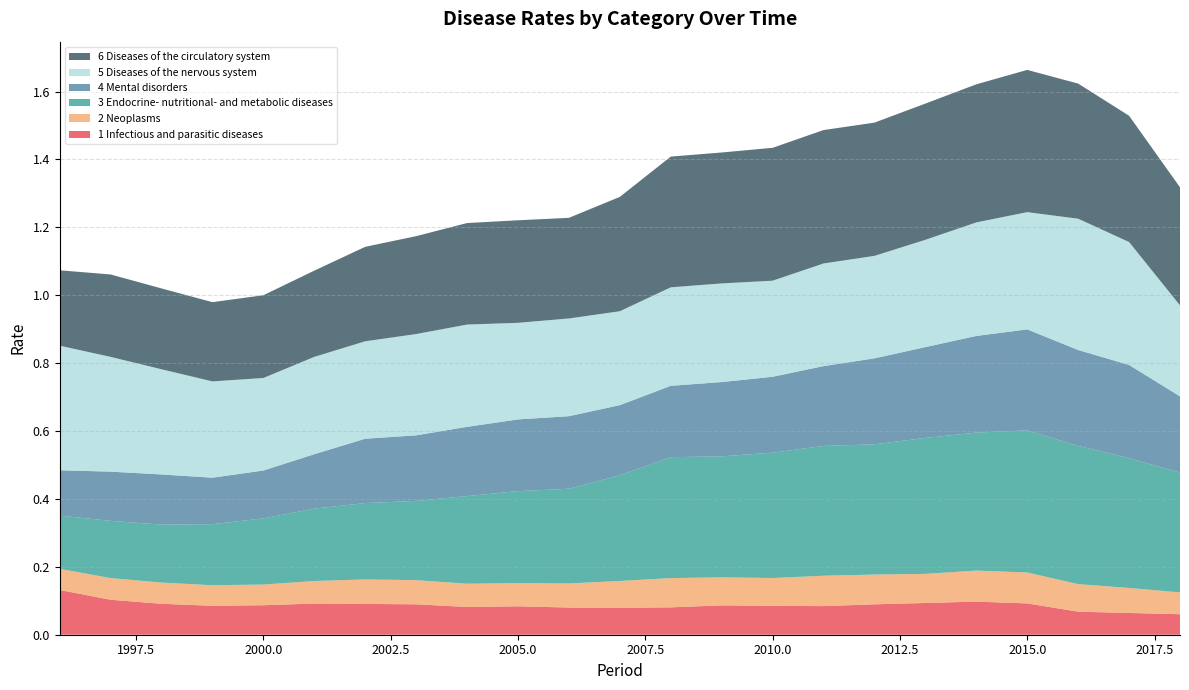

Reading left to right, what are all the values shown in this chart?

1 Infectious and parasitic diseases: 1996=0.1	1997=0.1	1998=0.1	1999=0.1	2000=0.1	2001=0.1	2002=0.1	2003=0.1	2004=0.1	2005=0.1	2006=0.1	2007=0.1	2008=0.1	2009=0.1	2010=0.1	2011=0.1	2012=0.1	2013=0.1	2014=0.1	2015=0.1	2016=0.1	2017=0.1	2018=0.1
2 Neoplasms: 1996=0.1	1997=0.1	1998=0.1	1999=0.1	2000=0.1	2001=0.1	2002=0.1	2003=0.1	2004=0.1	2005=0.1	2006=0.1	2007=0.1	2008=0.1	2009=0.1	2010=0.1	2011=0.1	2012=0.1	2013=0.1	2014=0.1	2015=0.1	2016=0.1	2017=0.1	2018=0.1
3 Endocrine- nutritional- and metabolic diseases: 1996=0.2	1997=0.2	1998=0.2	1999=0.2	2000=0.2	2001=0.2	2002=0.2	2003=0.2	2004=0.3	2005=0.3	2006=0.3	2007=0.3	2008=0.4	2009=0.4	2010=0.4	2011=0.4	2012=0.4	2013=0.4	2014=0.4	2015=0.4	2016=0.4	2017=0.4	2018=0.4
4 Mental disorders: 1996=0.1	1997=0.1	1998=0.1	1999=0.1	2000=0.1	2001=0.2	2002=0.2	2003=0.2	2004=0.2	2005=0.2	2006=0.2	2007=0.2	2008=0.2	2009=0.2	2010=0.2	2011=0.2	2012=0.3	2013=0.3	2014=0.3	2015=0.3	2016=0.3	2017=0.3	2018=0.2
5 Diseases of the nervous system: 1996=0.4	1997=0.3	1998=0.3	1999=0.3	2000=0.3	2001=0.3	2002=0.3	2003=0.3	2004=0.3	2005=0.3	2006=0.3	2007=0.3	2008=0.3	2009=0.3	2010=0.3	2011=0.3	2012=0.3	2013=0.3	2014=0.3	2015=0.3	2016=0.4	2017=0.4	2018=0.3
6 Diseases of the circulatory system: 1996=0.2	1997=0.2	1998=0.2	1999=0.2	2000=0.2	2001=0.3	2002=0.3	2003=0.3	2004=0.3	2005=0.3	2006=0.3	2007=0.3	2008=0.4	2009=0.4	2010=0.4	2011=0.4	2012=0.4	2013=0.4	2014=0.4	2015=0.4	2016=0.4	2017=0.4	2018=0.3